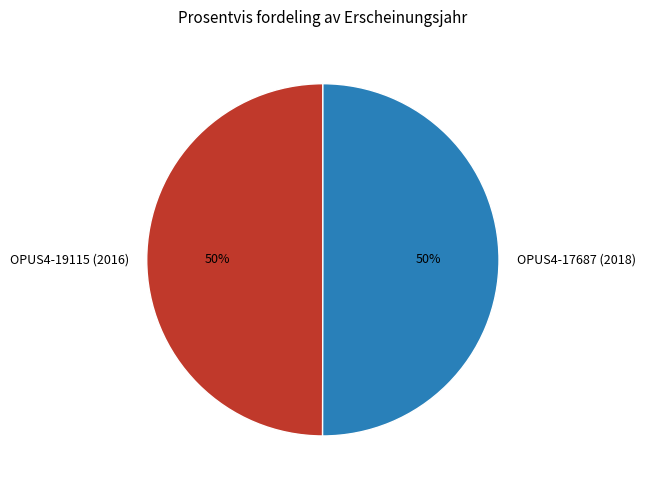

To the nearest percent, what portion does OPUS4-17687 (2018) represent?

50%